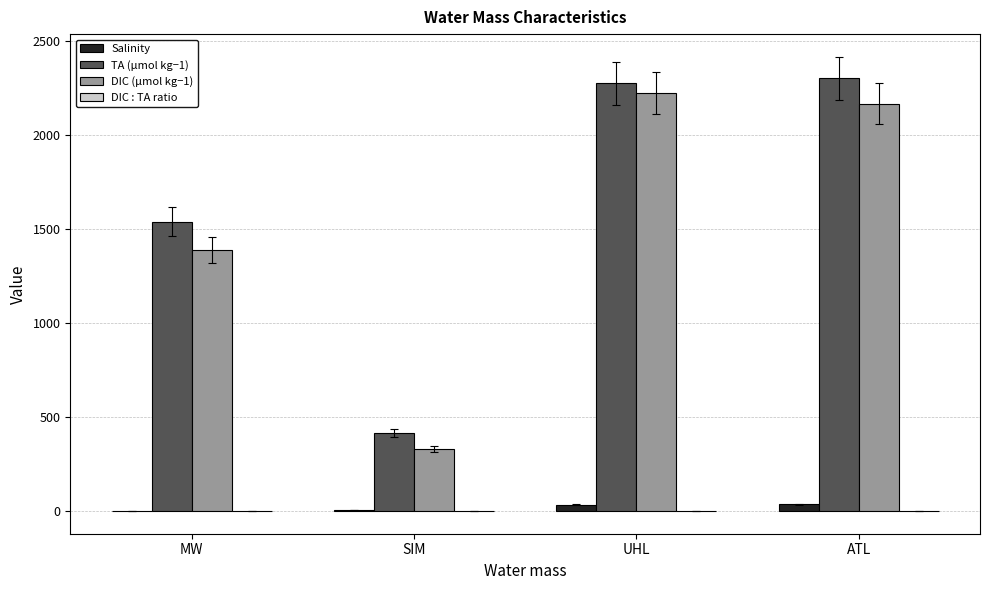

What is the sum of the Salinity values at ATL and SIM?

39.5